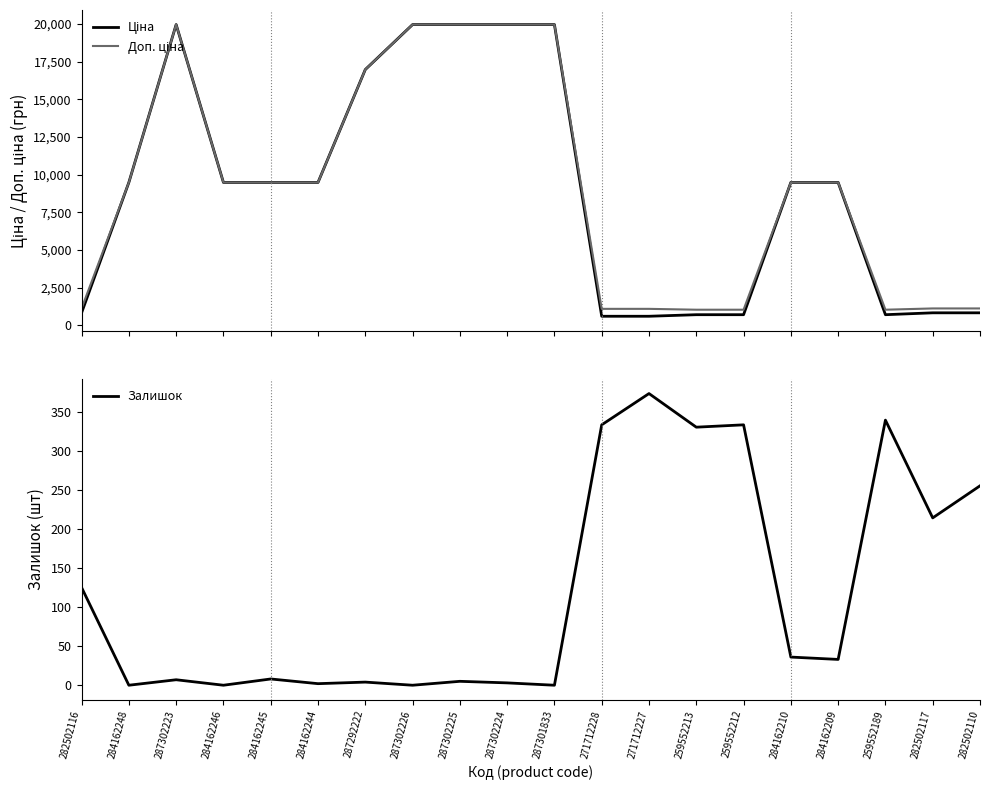

What is the total value across all series at 259552213?

2048.3